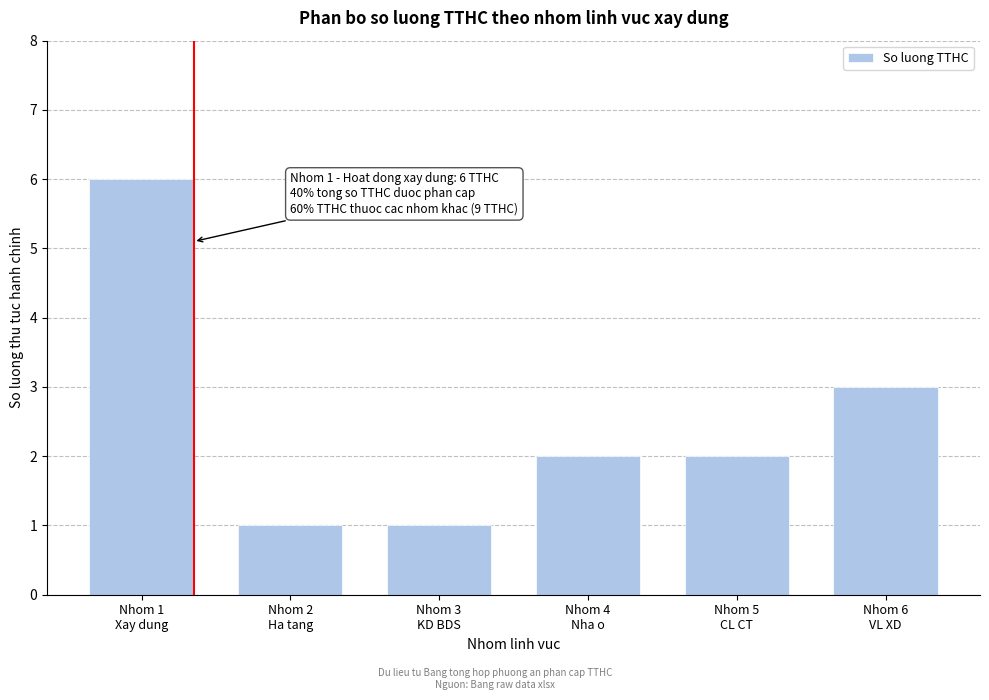

Reading right to left, list all the values displayed in this chart.

3	2	2	1	1	6